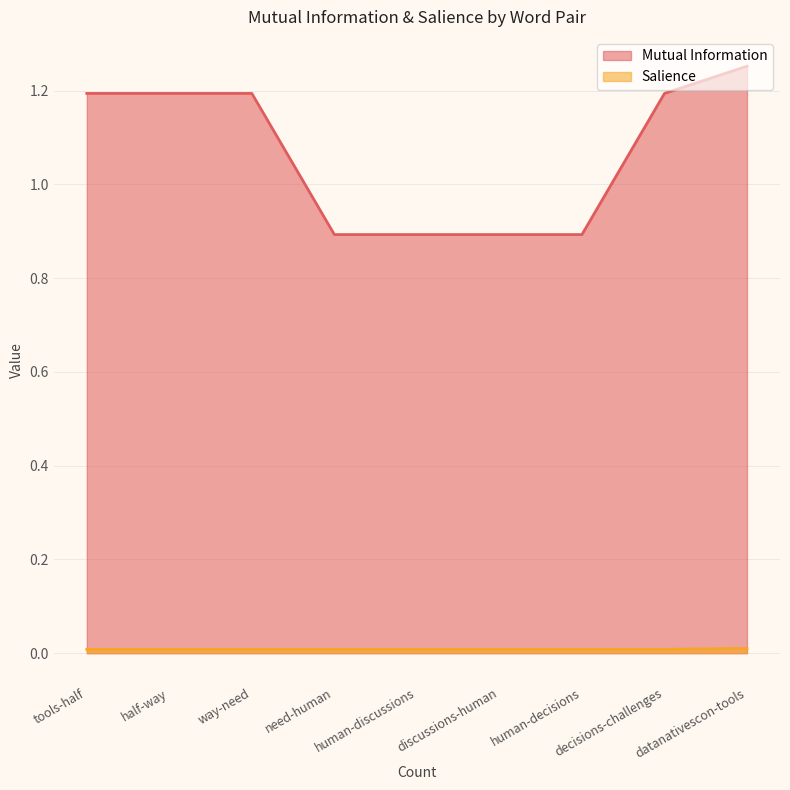

How many categories are shown in the chart?

9